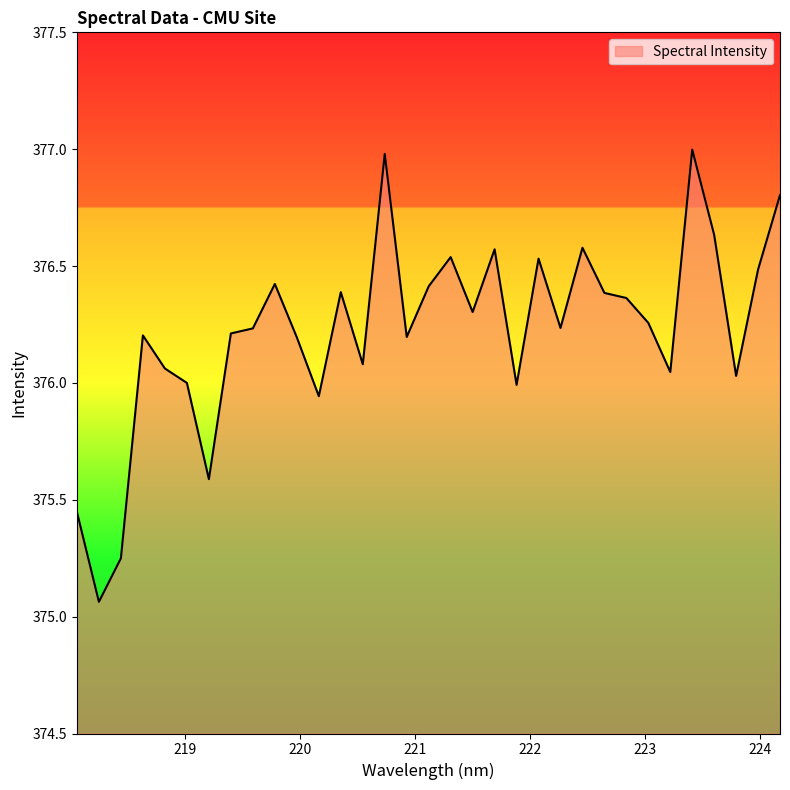

What is the greatest value displayed?

377.0